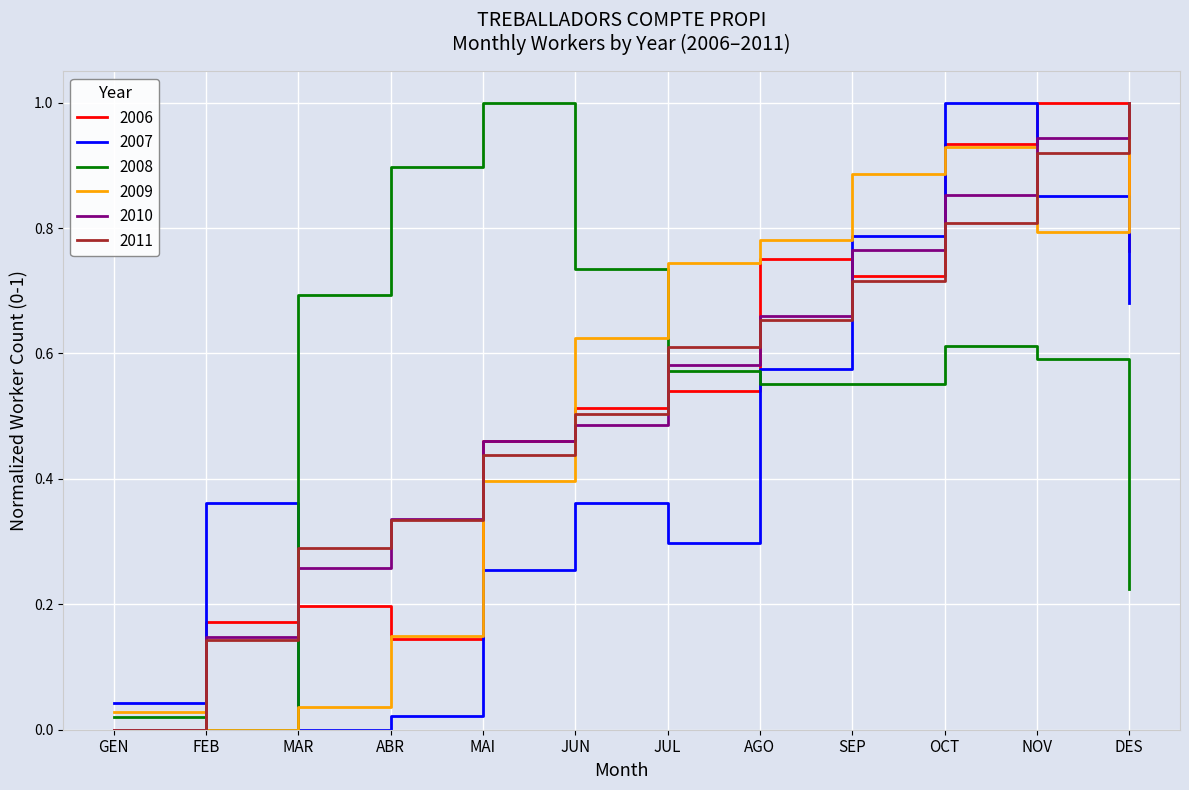

Which series ends up on top after the final intersection of 2006 and 2007?

2006